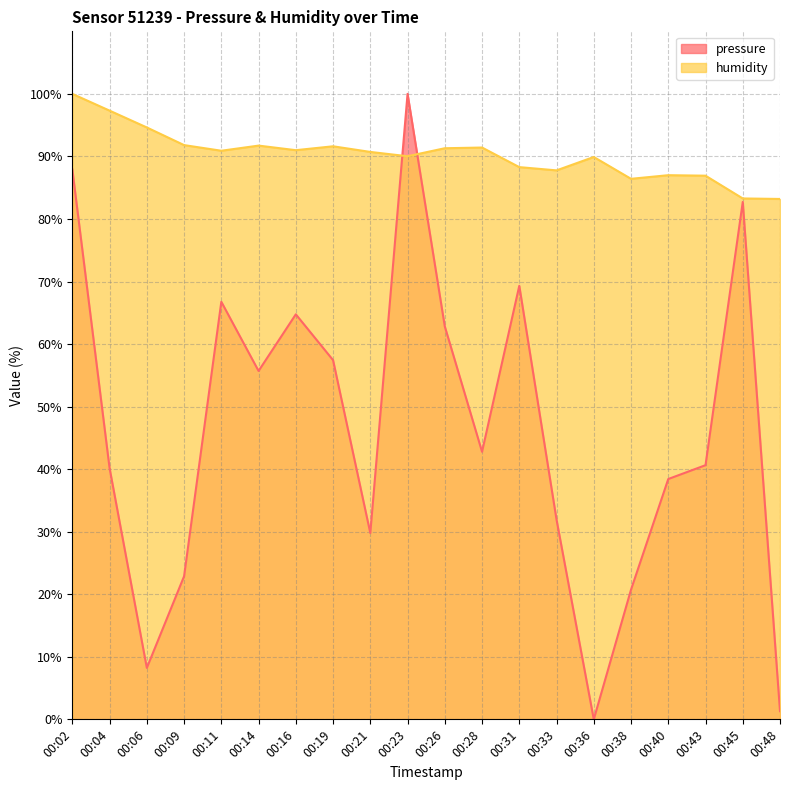

How many values in the pressure series exceed 42?

10